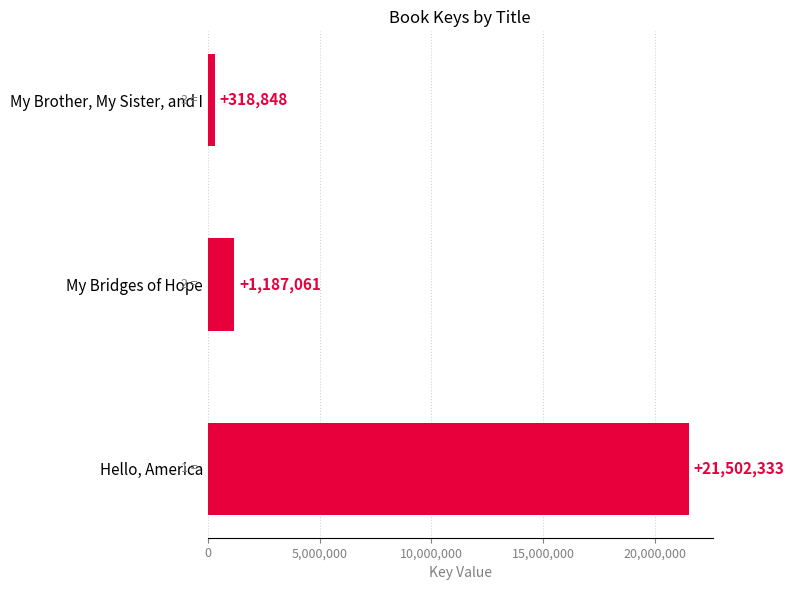

Where is the data nearest to the value 10910590?

My Bridges of Hope